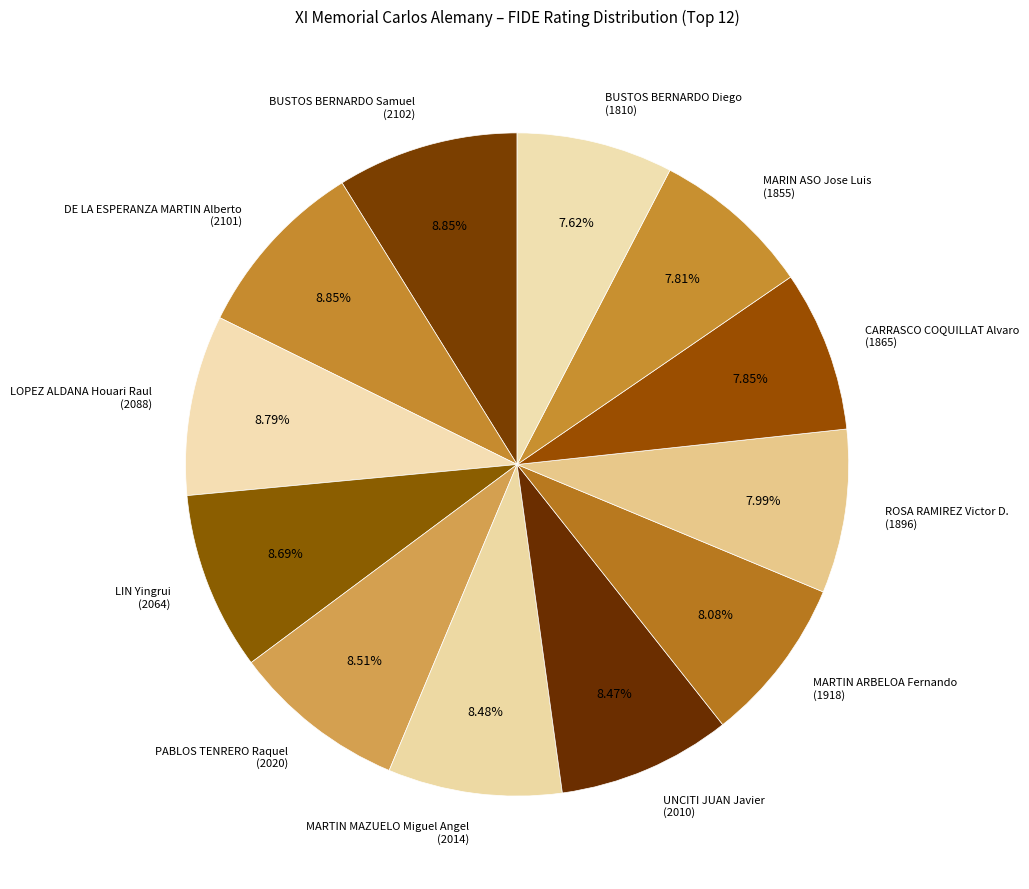

What is the ratio of the value at BUSTOS BERNARDO Diego to the value at LIN Yingrui?

0.9